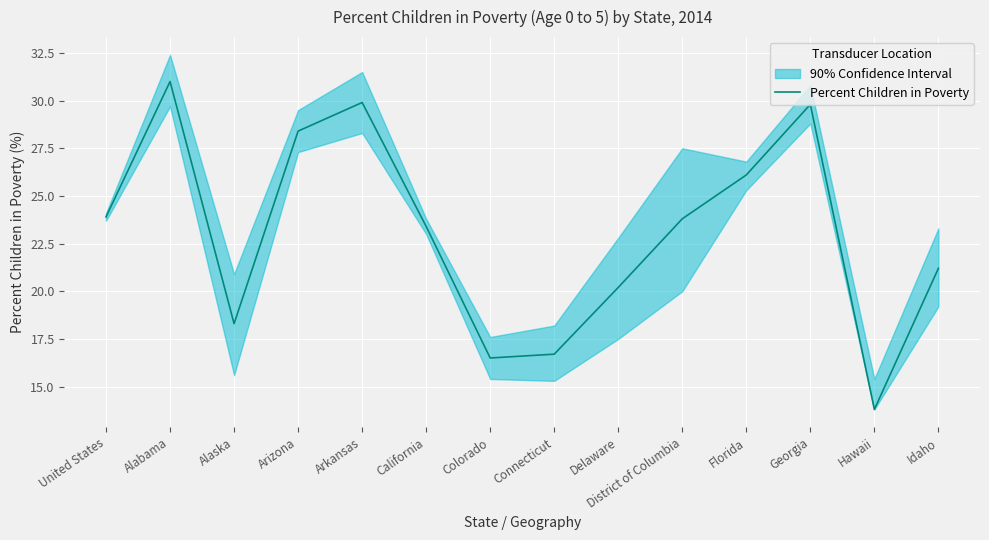

What is the sum of all values?

323.0